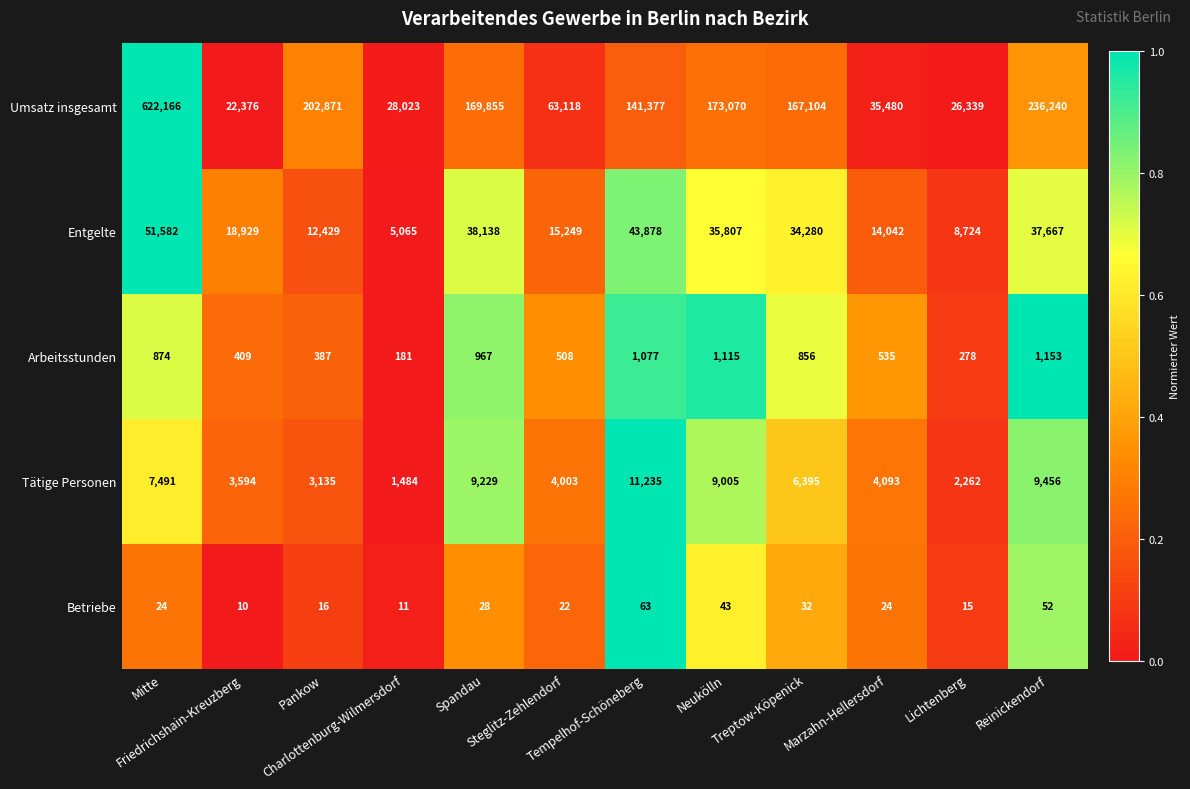

What is the lowest value of the Entgelte series?

5065